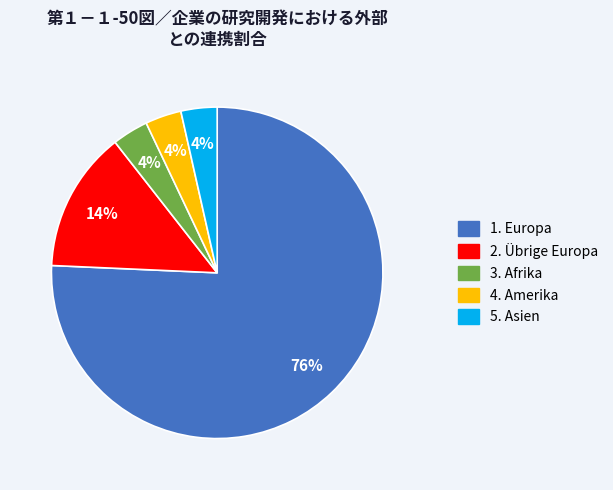

To the nearest percent, what is the average slice percentage?

20%